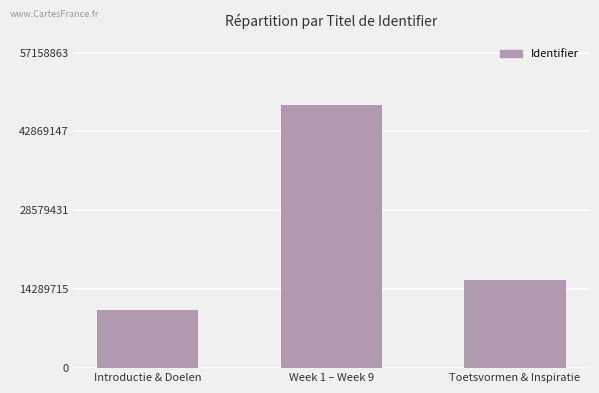

Are the bars grouped side by side (vs. stacked)?

No